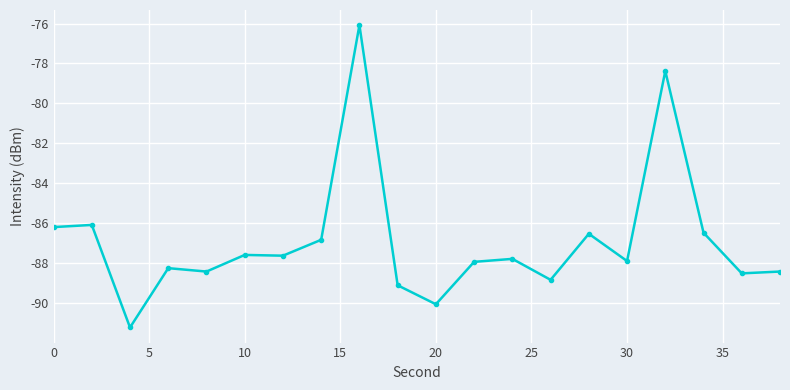

True or false: the data has more than 0 interior local peaks.

True